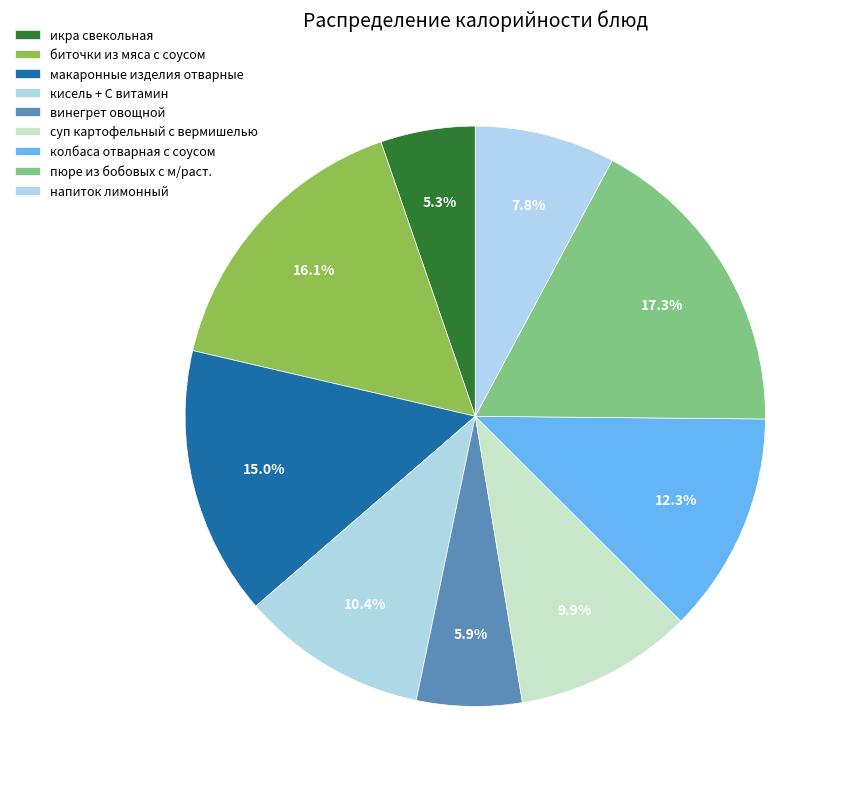

To the nearest percent, what is the average slice percentage?

11%